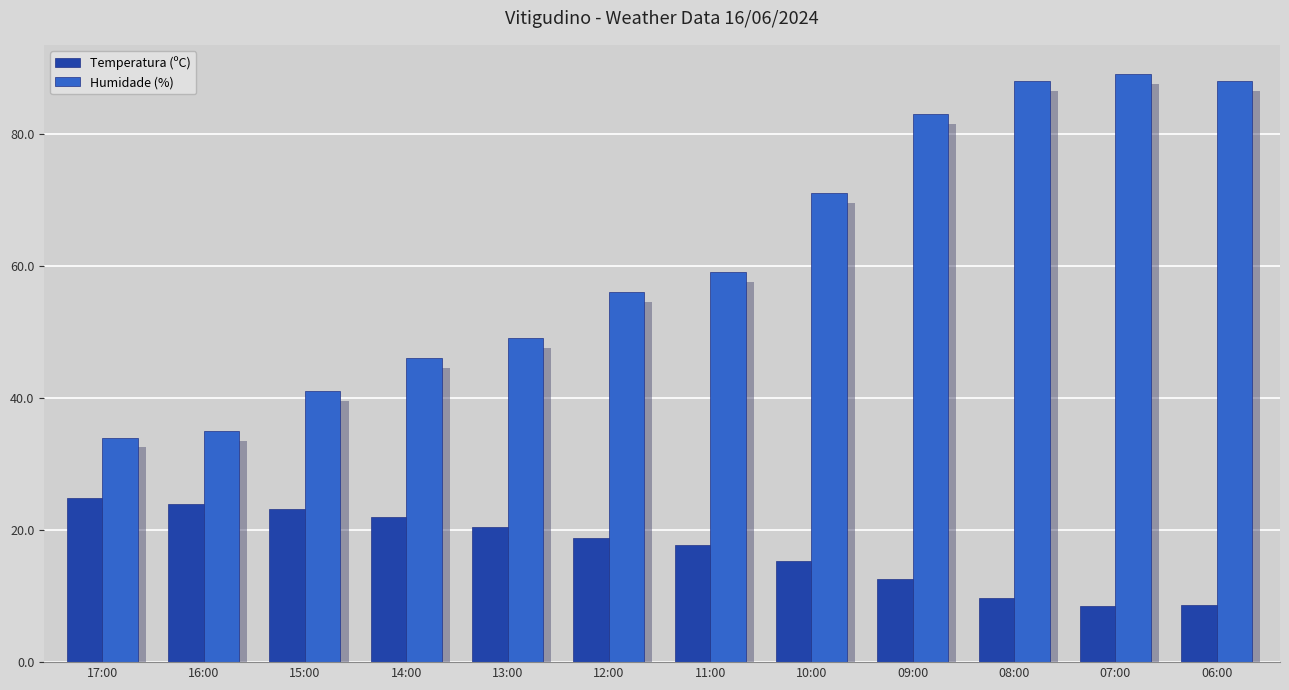

True or false: Temperatura (ºC) has a value of 11.3 at 16:00.

False